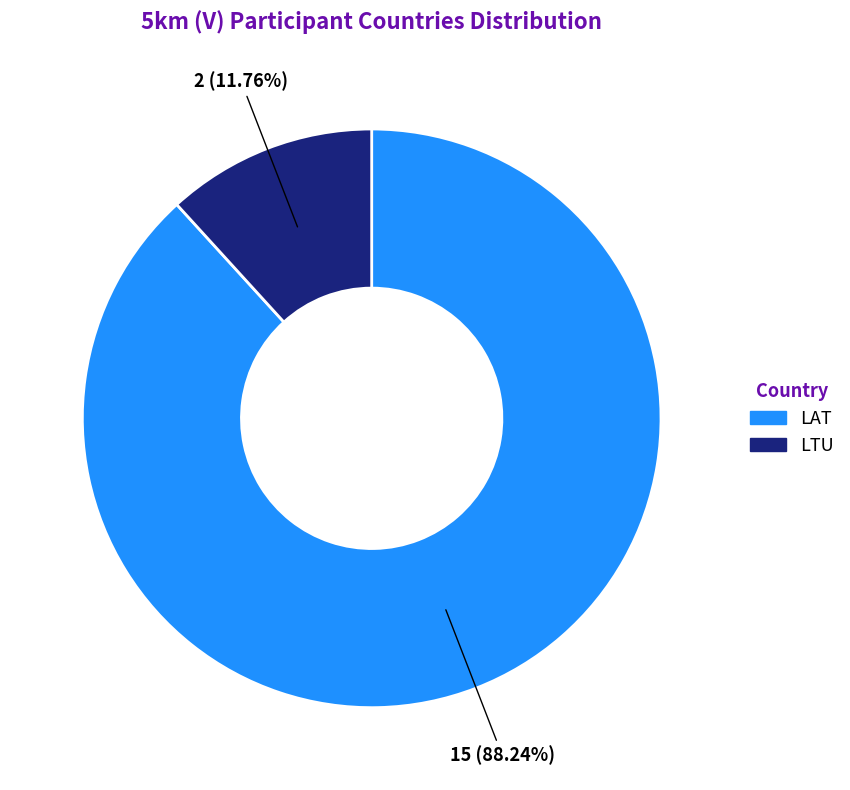

To the nearest percent, what is the difference between the largest and smallest slice percentages?

76%